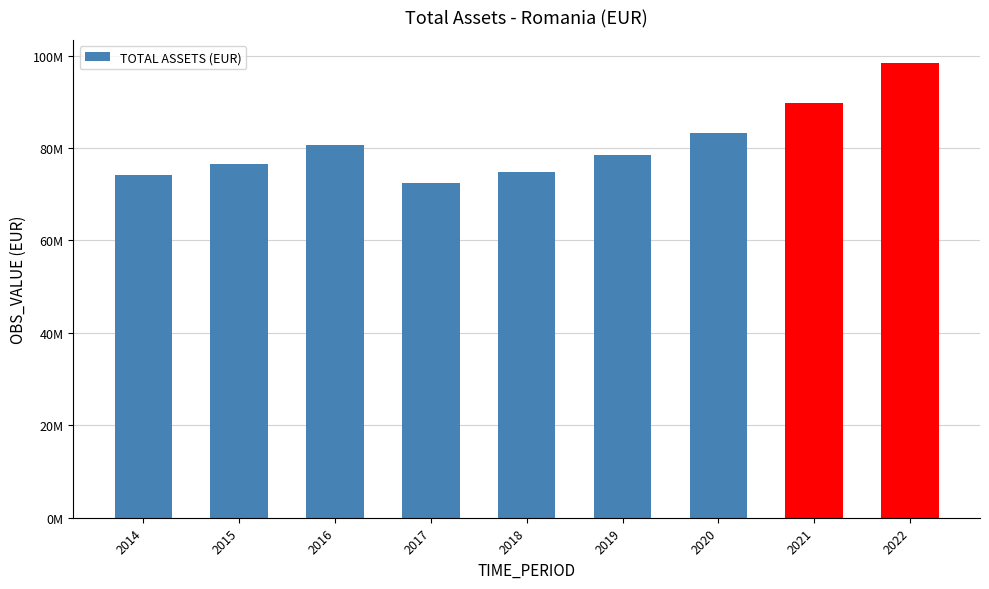

Rank the categories by value from highest to lowest.

2022, 2021, 2020, 2016, 2019, 2015, 2018, 2014, 2017